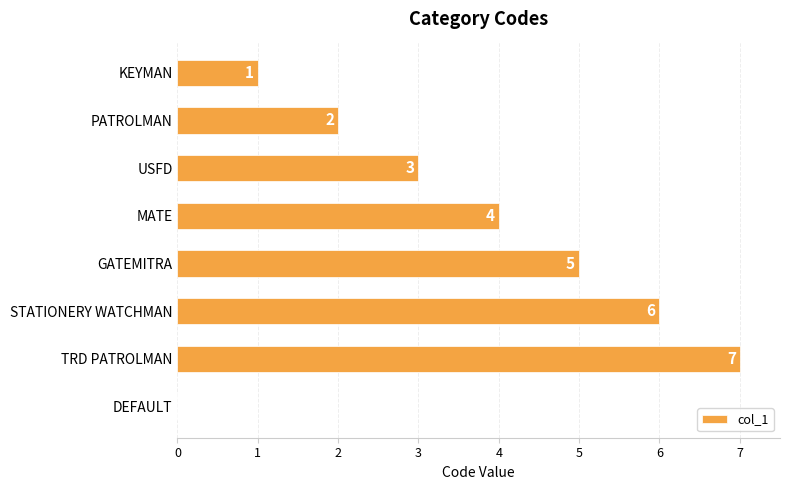

Which label corresponds to the largest value in the chart?

TRD PATROLMAN